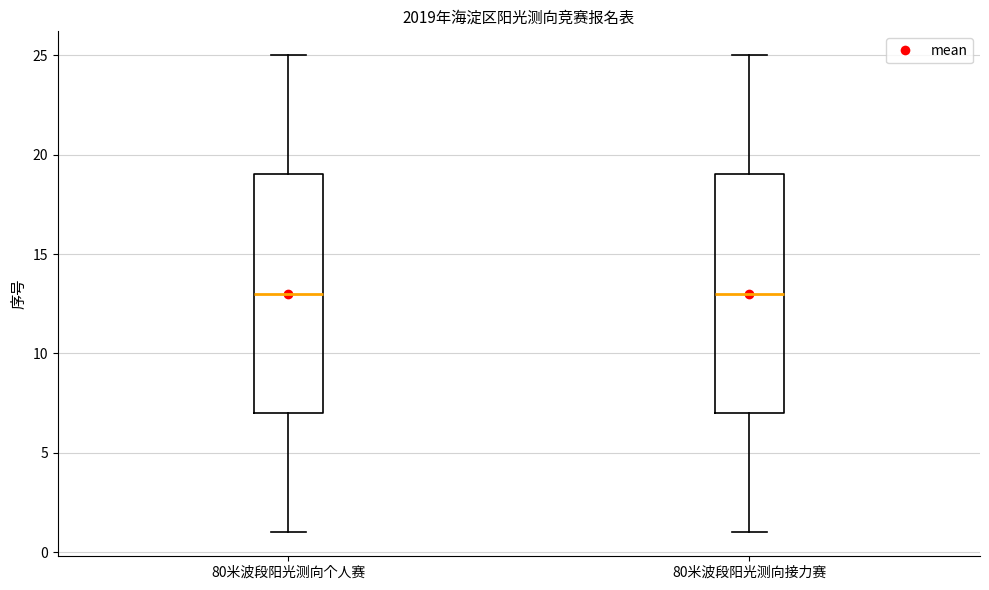

Where does the median line of the box for 80米波段阳光测向接力赛 sit on the y-axis? The values are not printed on the chart, so give them approximately, as read against the axis.

13